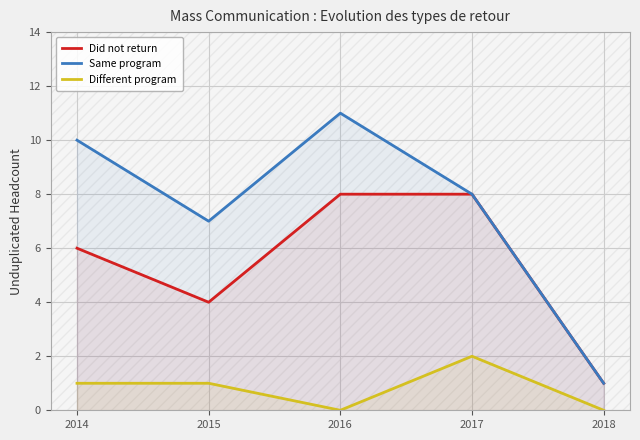

Is it true that Did not return equals 4 at 2015?

True